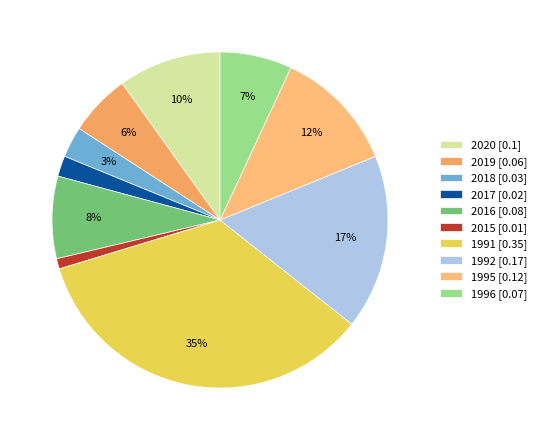

Does any single category account for the majority?

No